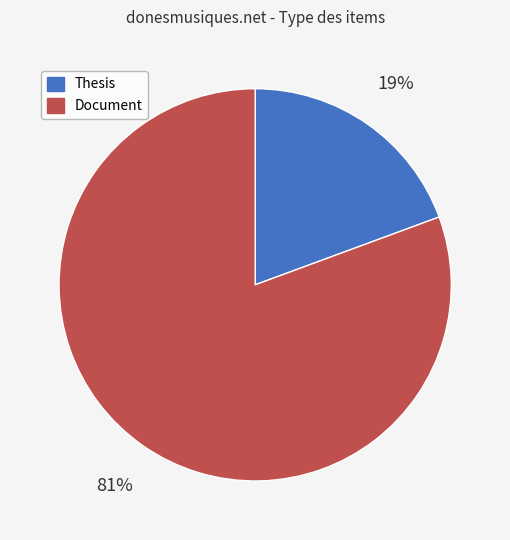

To the nearest percent, what is the combined percentage of Document and Thesis?

100%